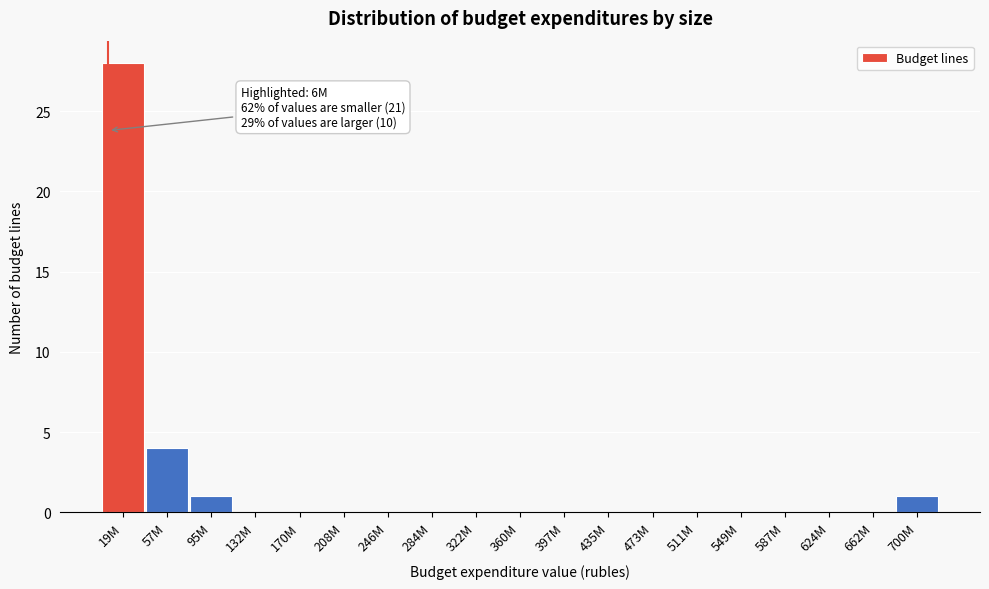

Reading left to right, what are all the values shown in this chart?

19M=28	57M=4	95M=1	132M=0	170M=0	208M=0	246M=0	284M=0	322M=0	360M=0	397M=0	435M=0	473M=0	511M=0	549M=0	587M=0	624M=0	662M=0	700M=1